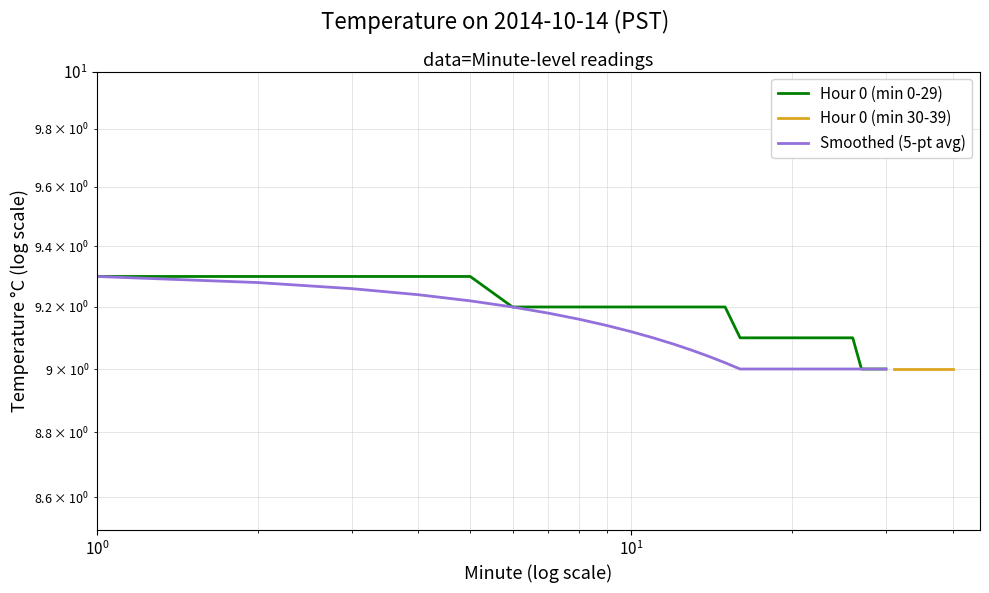

How many data points in Smoothed (5-pt avg) are above 9?

15